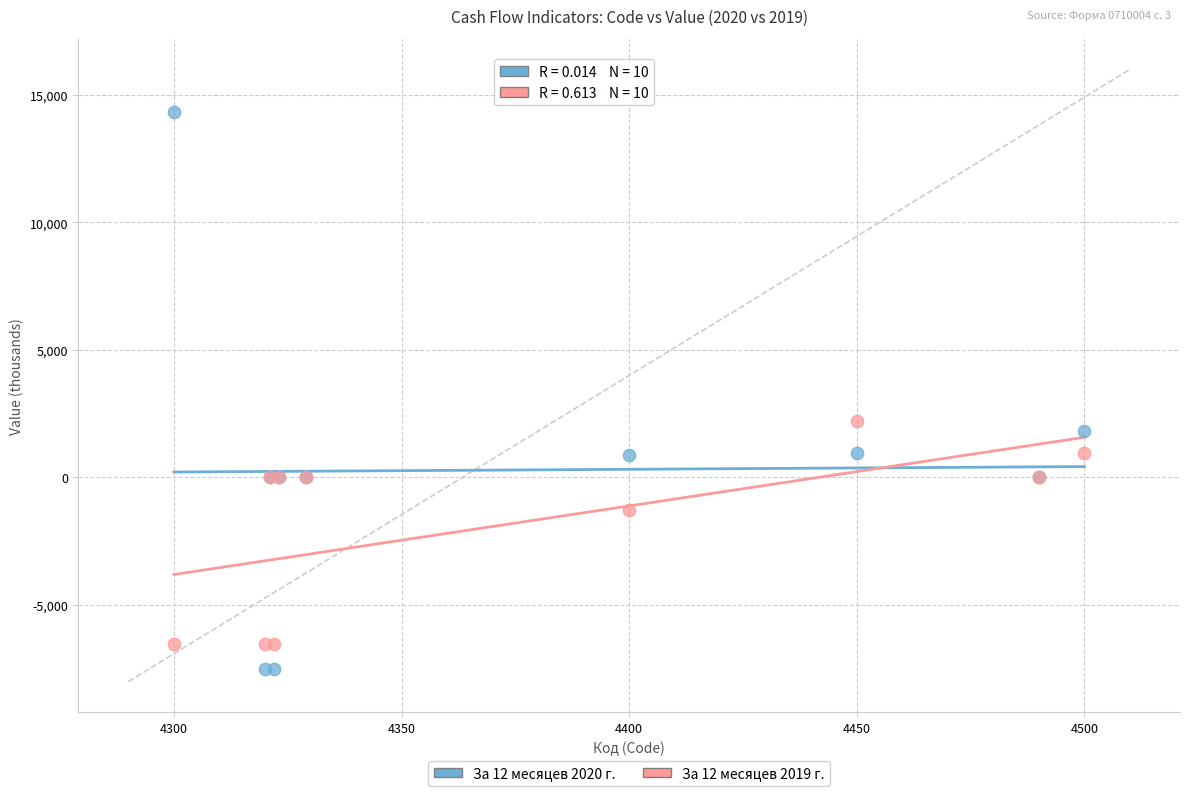

Which series contains the highest Y value?

За 12 месяцев 2020 г.